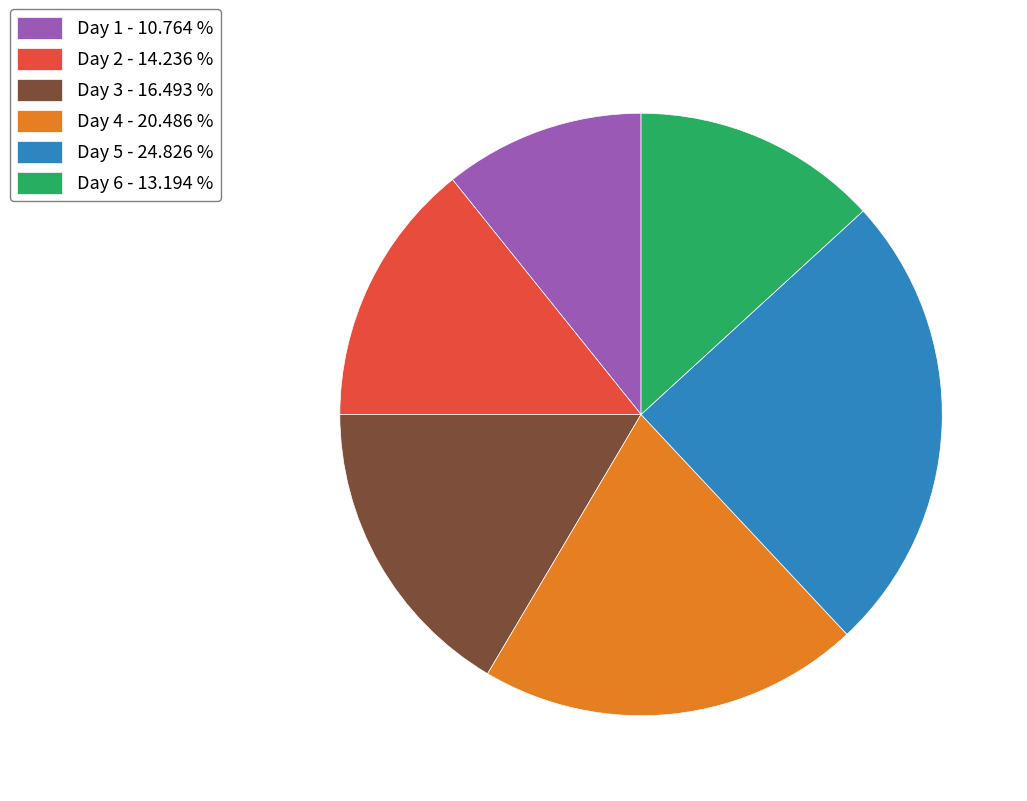

True or false: Day 4 accounts for 8% of the total.

False